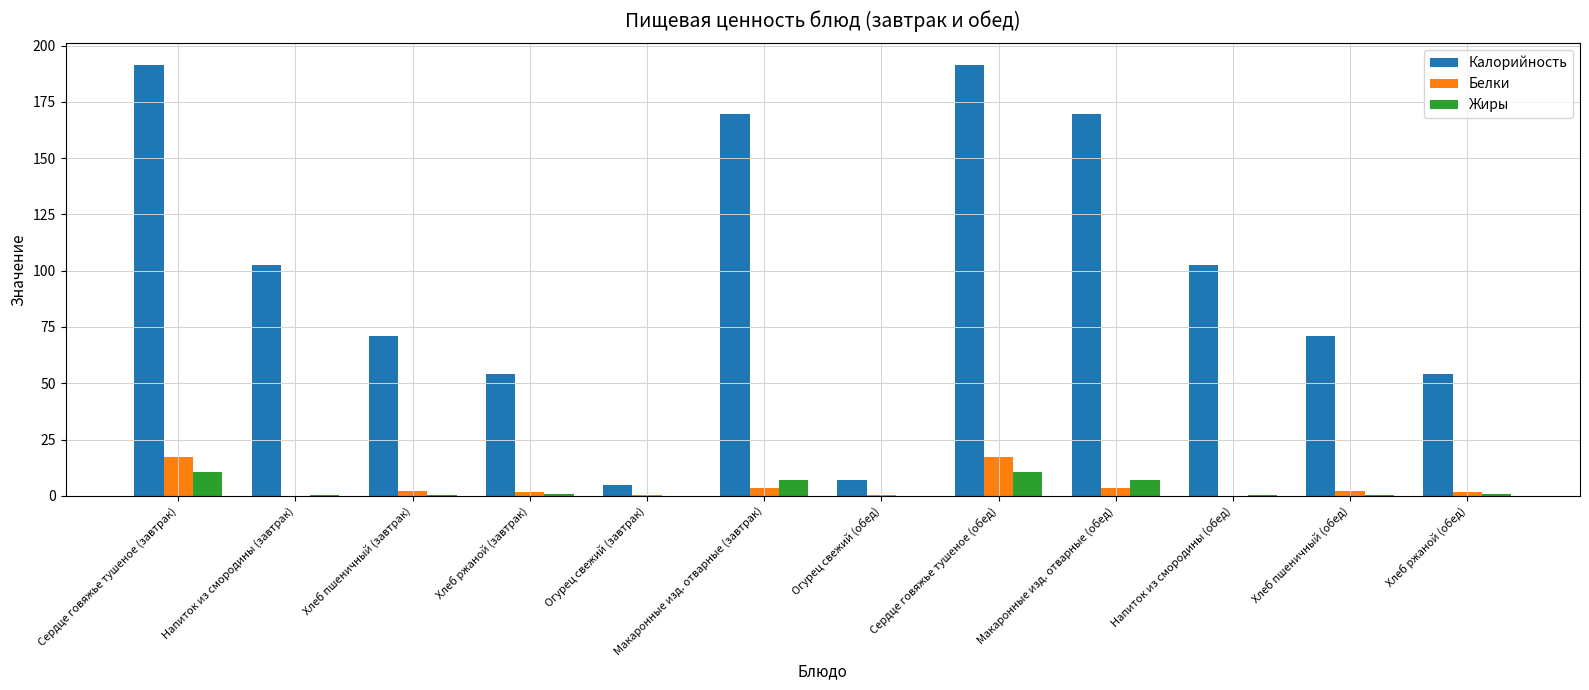

Which series has the largest total across all categories?

Калорийность